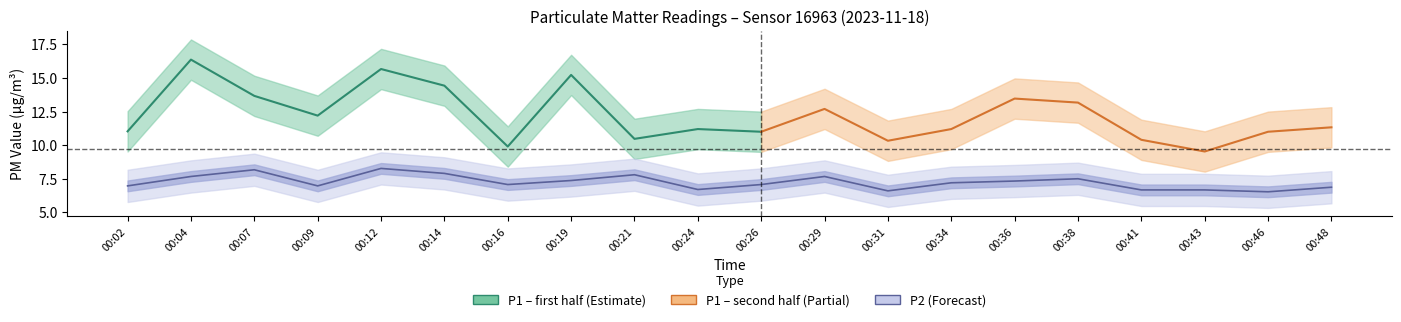

True or false: the data has more than 1 interior local peaks.

True